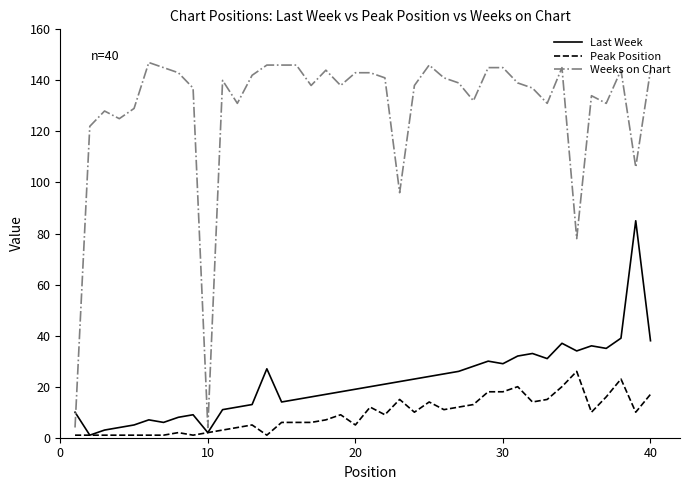

At how many categories does at least one series exceed 71?

38